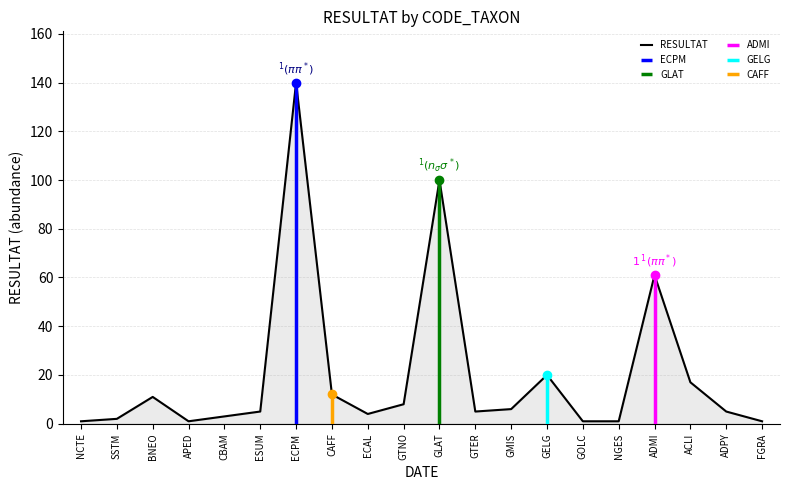

Does the chart have visible grid lines?

Yes